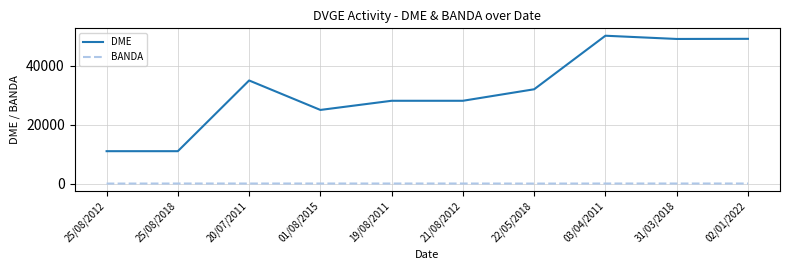

True or false: BANDA and DME cross at least once.

False